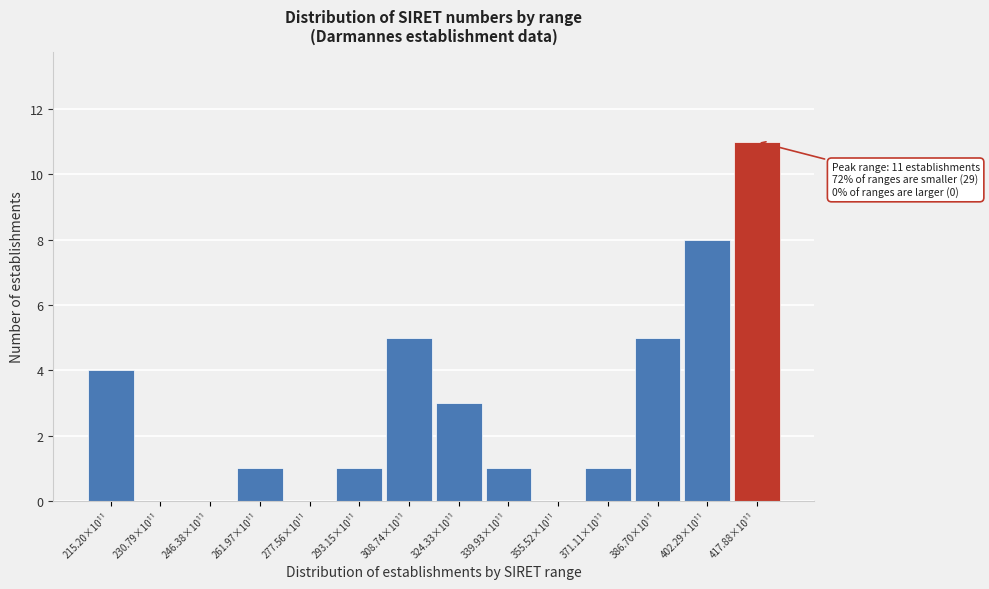

Reading right to left, what are all the values shown in this chart?

417.88×10¹¹=11	402.29×10¹¹=8	386.70×10¹¹=5	371.11×10¹¹=1	355.52×10¹¹=0	339.93×10¹¹=1	324.33×10¹¹=3	308.74×10¹¹=5	293.15×10¹¹=1	277.56×10¹¹=0	261.97×10¹¹=1	246.38×10¹¹=0	230.79×10¹¹=0	215.20×10¹¹=4